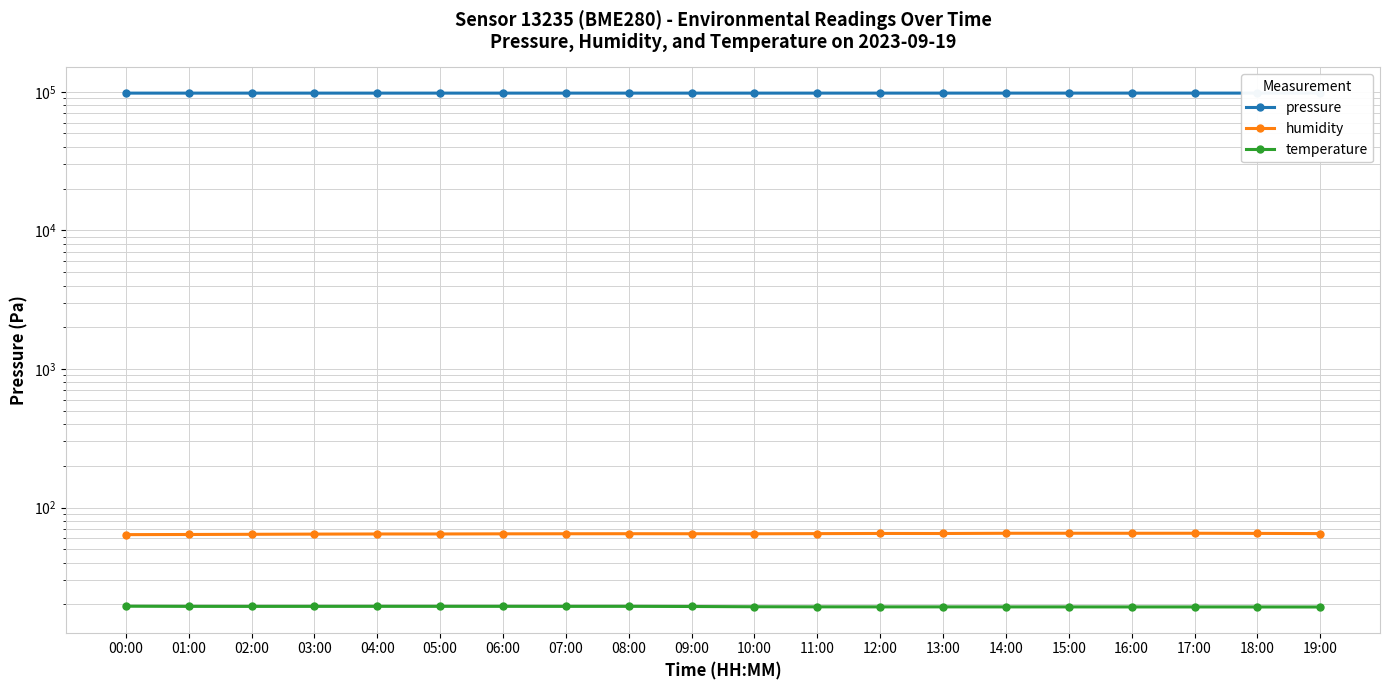

How many interior local valleys does the temperature series have?

2